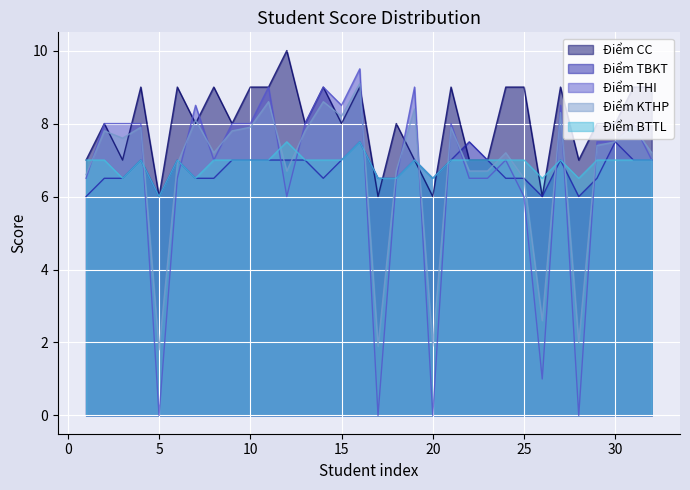

What is the average value of the Điểm CC series?

8.0